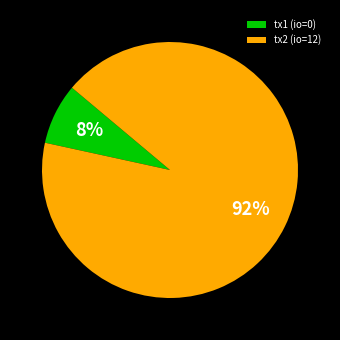

Which has a higher value, tx2 (io=12) or tx1 (io=0)?

tx2 (io=12)